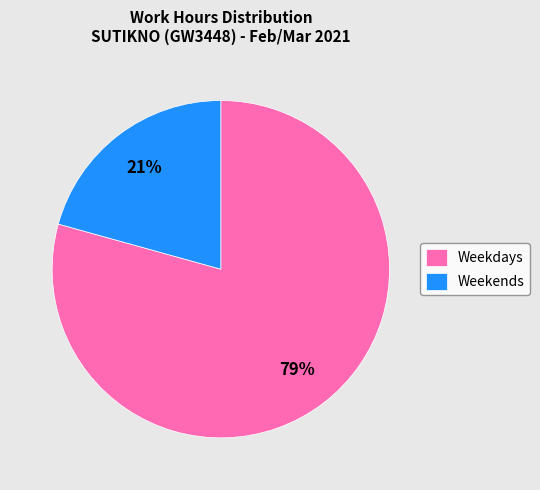

Do Weekends and Weekdays together represent more than half of the pie?

Yes